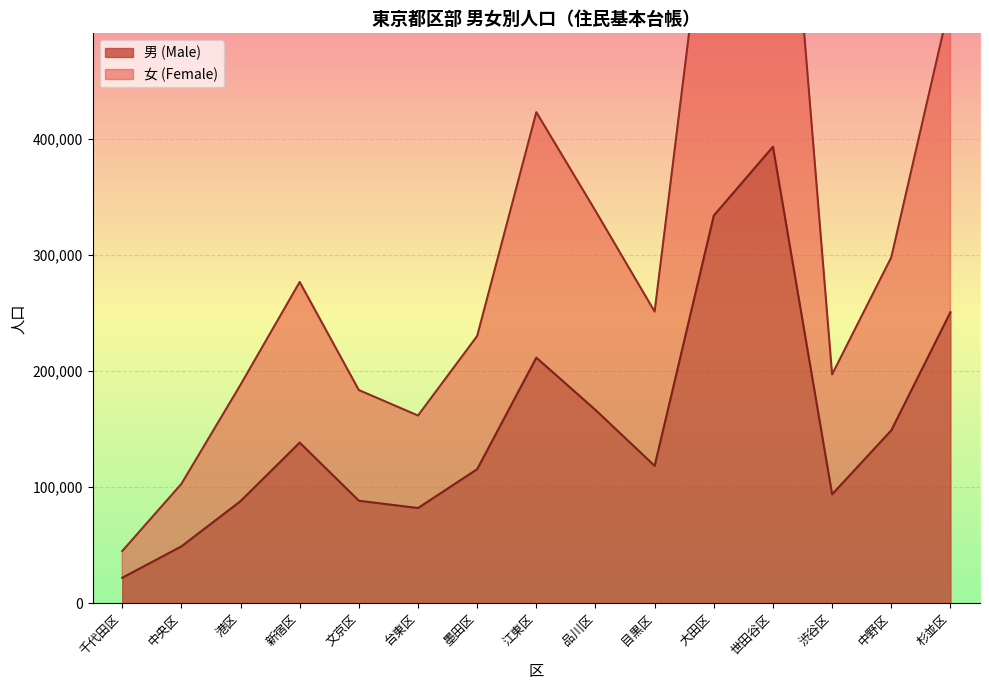

At how many categories does at least one series exceed 249842?

8